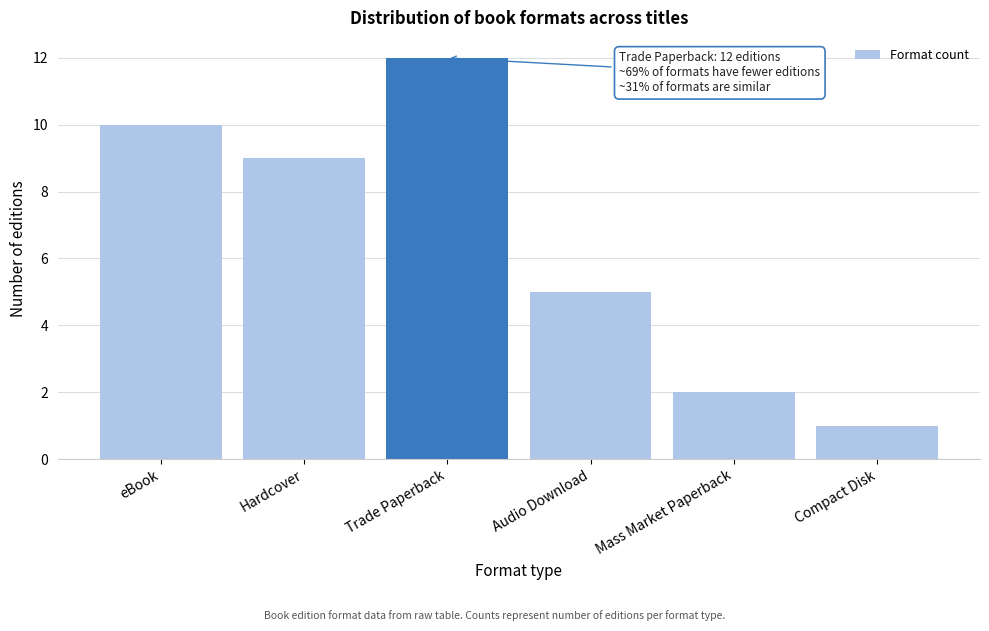

Reading left to right, extract all data points from this chart.

eBook=10	Hardcover=9	Trade Paperback=12	Audio Download=5	Mass Market Paperback=2	Compact Disk=1